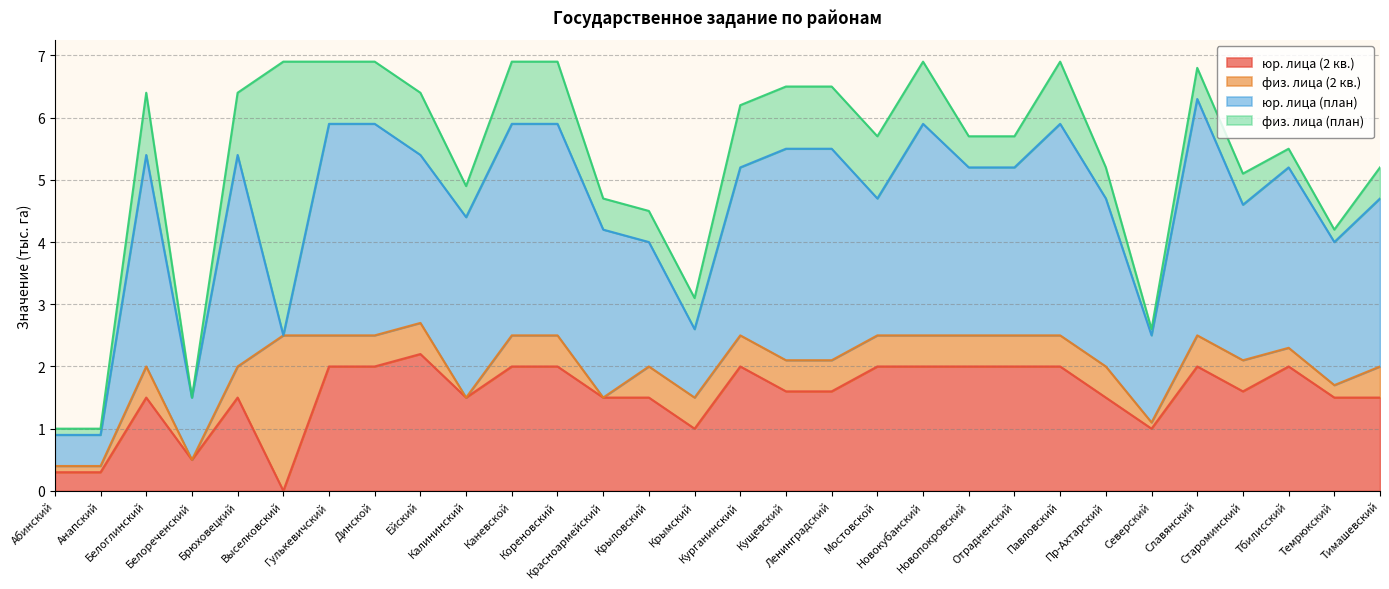

What is the label of the 19th point from the left?

Мостовской